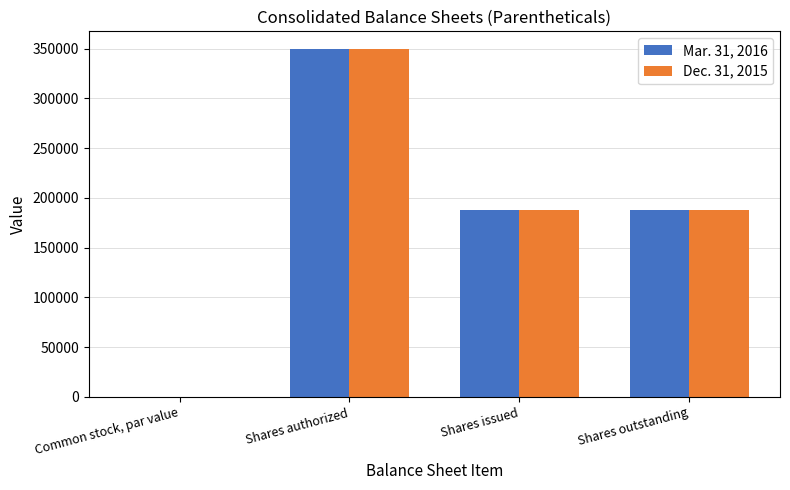

Is it true that Dec. 31, 2015 equals 329542.9 at Shares issued?

False